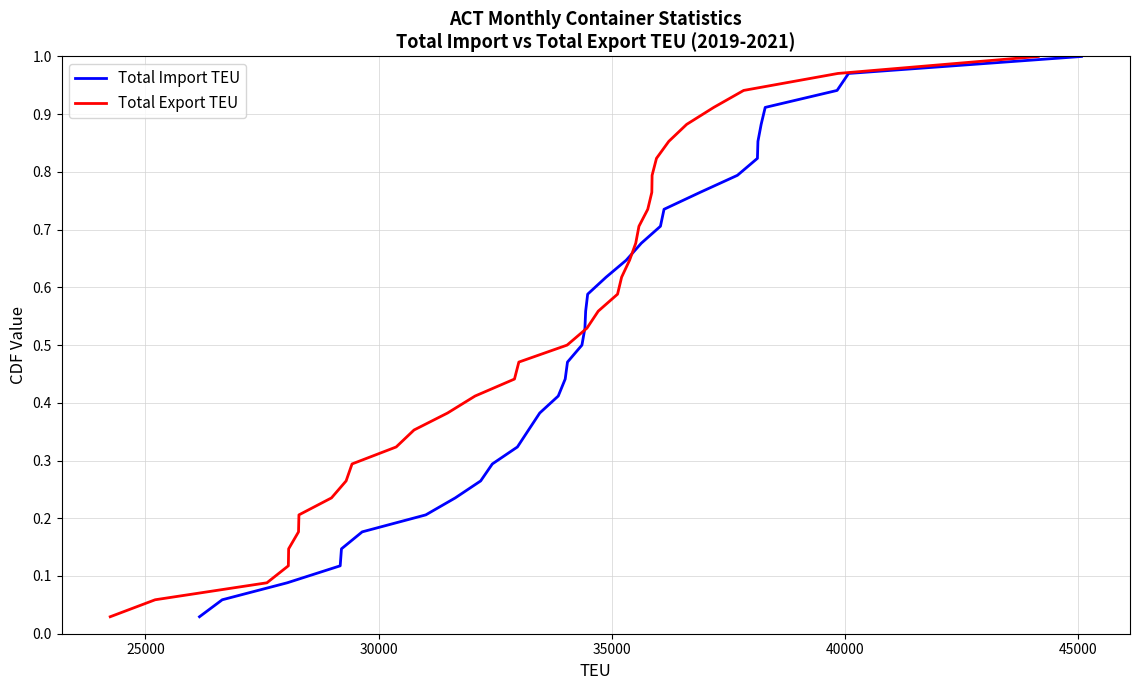

The Total Import TEU series shows 0.0 at 20000. True or false?

False